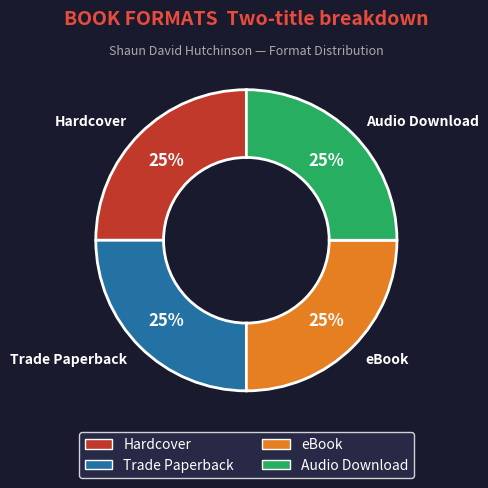

What is the ratio of the value at eBook to the value at Audio Download?

1.0